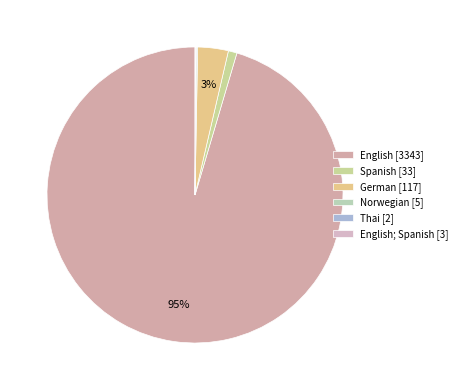

Which slice represents more than half of the pie?

English [3343]